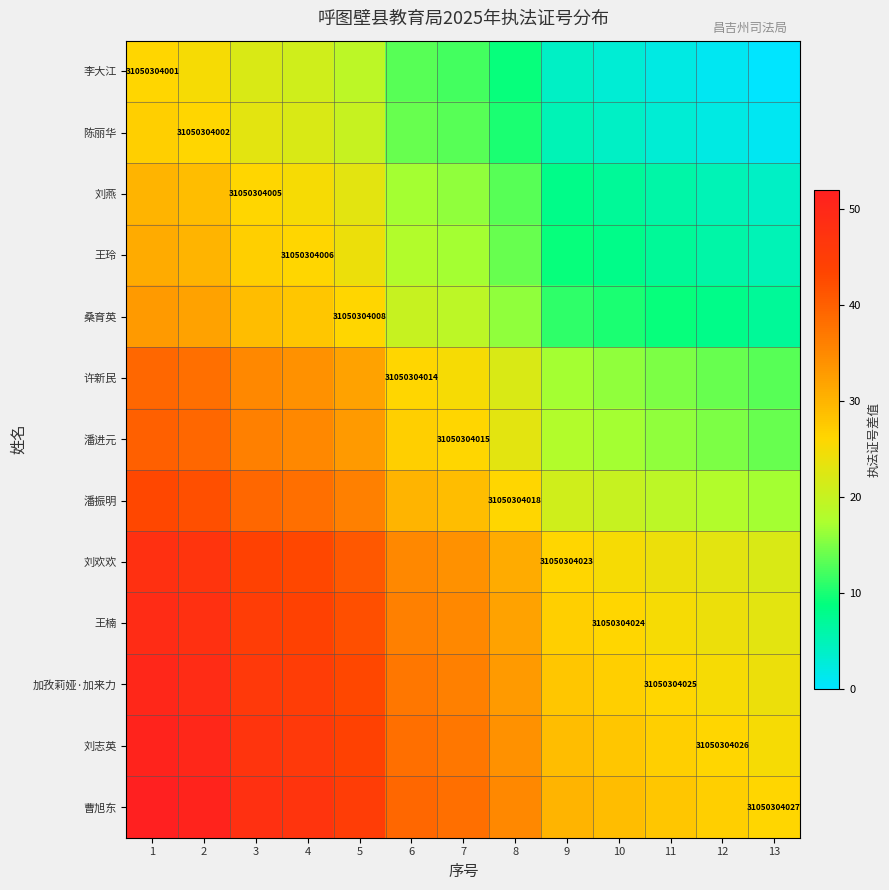

True or false: 刘欢欢 has a value of 44 at 7.

False